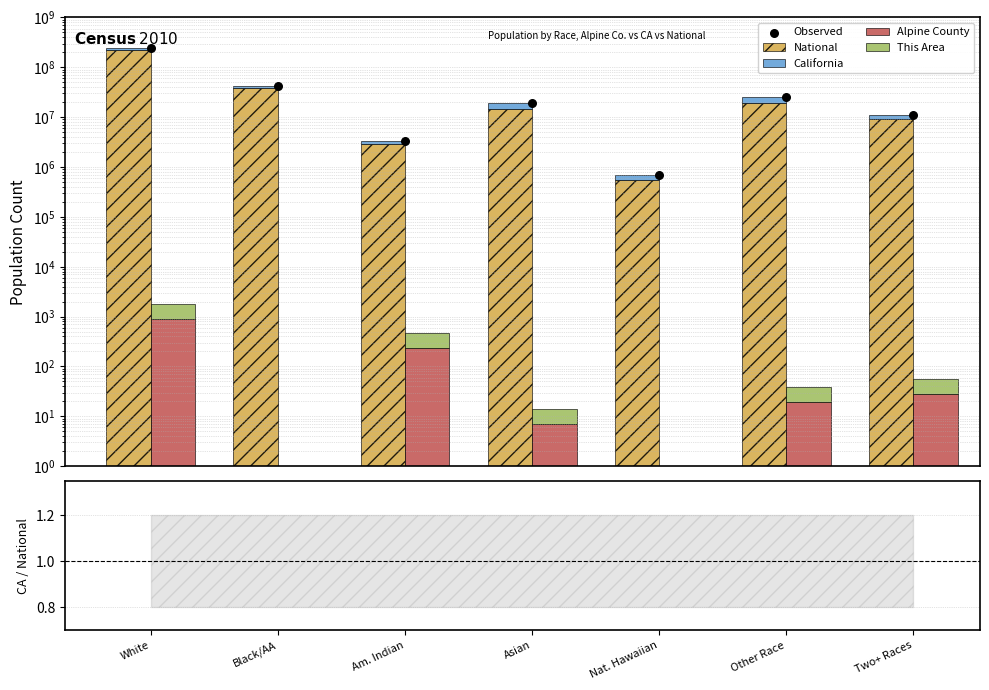

Is the value of National at Two+ Races greater than the value of Observed at Two+ Races?

No